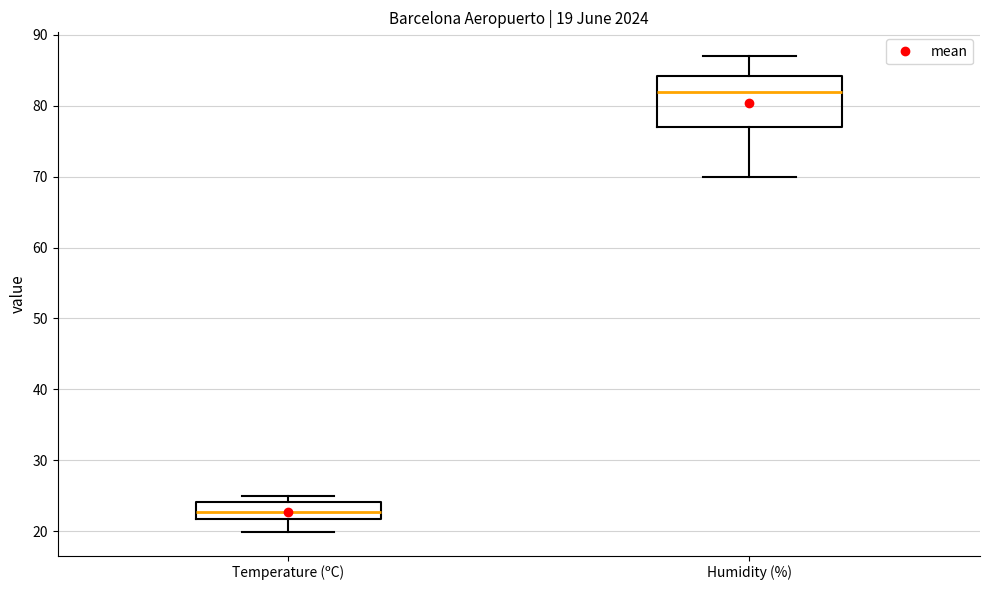

Which box's median line is the lowest?

Temperature (ºC)